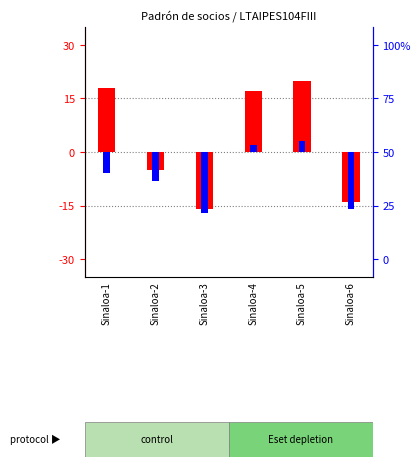

What is the value of the transformed count bar at the 5th from the left?

20